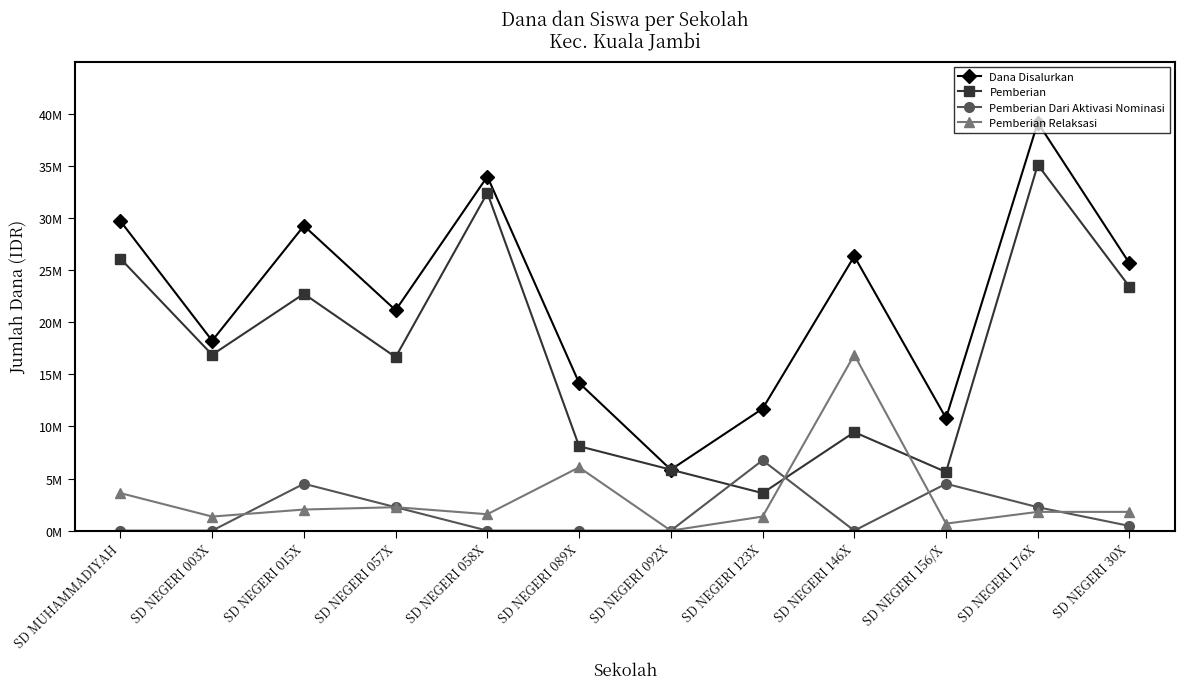

Reading right to left, transcribe all the data shown in this chart.

Dana Disalurkan: SD NEGERI 30X=25650000	SD NEGERI 176X=39150000	SD NEGERI 156/X=10800000	SD NEGERI 146X=26325000	SD NEGERI 123X=11700000	SD NEGERI 092X=5850000	SD NEGERI 089X=14175000	SD NEGERI 058X=33975000	SD NEGERI 057X=21150000	SD NEGERI 015X=29250000	SD NEGERI 003X=18225000	SD MUHAMMADIYAH=29700000
Pemberian: SD NEGERI 30X=23400000	SD NEGERI 176X=35100000	SD NEGERI 156/X=5625000	SD NEGERI 146X=9450000	SD NEGERI 123X=3600000	SD NEGERI 092X=5850000	SD NEGERI 089X=8100000	SD NEGERI 058X=32400000	SD NEGERI 057X=16650000	SD NEGERI 015X=22725000	SD NEGERI 003X=16875000	SD MUHAMMADIYAH=26100000
Pemberian Dari Aktivasi Nominasi: SD NEGERI 30X=450000	SD NEGERI 176X=2250000	SD NEGERI 156/X=4500000	SD NEGERI 146X=0	SD NEGERI 123X=6750000	SD NEGERI 092X=0	SD NEGERI 089X=0	SD NEGERI 058X=0	SD NEGERI 057X=2250000	SD NEGERI 015X=4500000	SD NEGERI 003X=0	SD MUHAMMADIYAH=0
Pemberian Relaksasi: SD NEGERI 30X=1800000	SD NEGERI 176X=1800000	SD NEGERI 156/X=675000	SD NEGERI 146X=16875000	SD NEGERI 123X=1350000	SD NEGERI 092X=0	SD NEGERI 089X=6075000	SD NEGERI 058X=1575000	SD NEGERI 057X=2250000	SD NEGERI 015X=2025000	SD NEGERI 003X=1350000	SD MUHAMMADIYAH=3600000